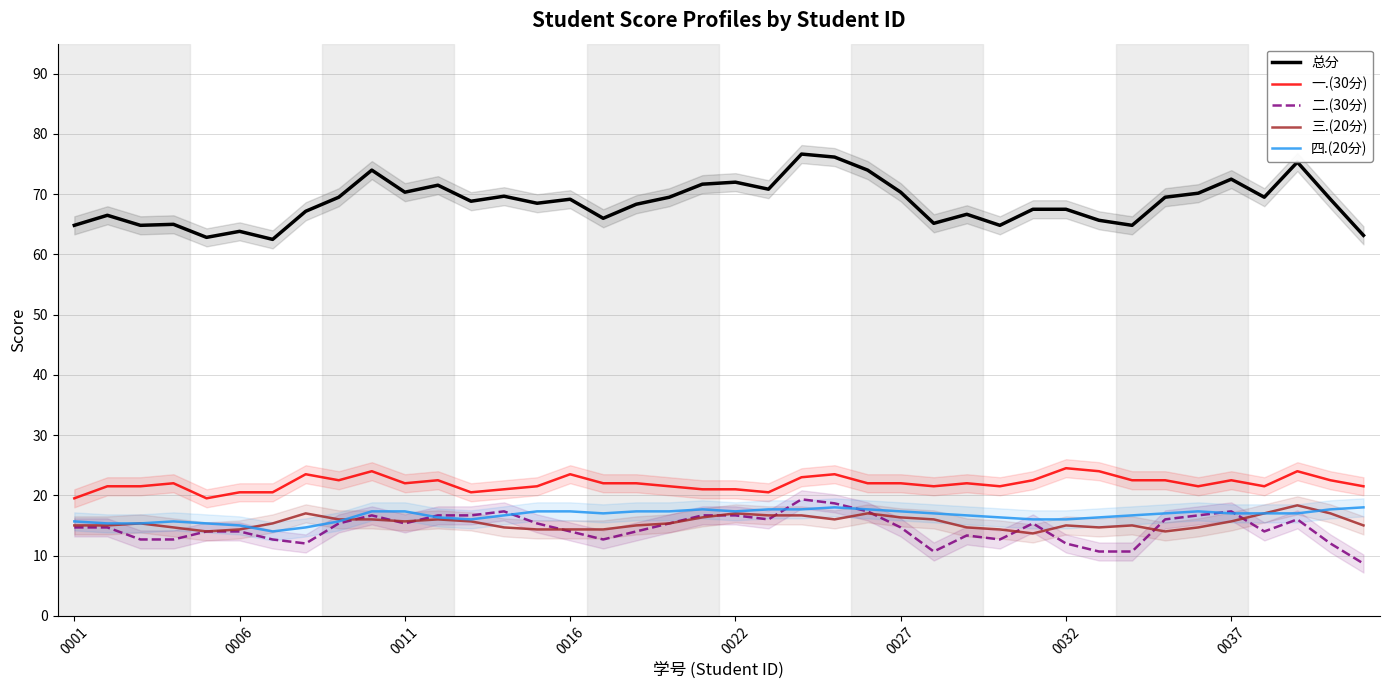

How many interior local peaks does the 三.(20分) series have?

8